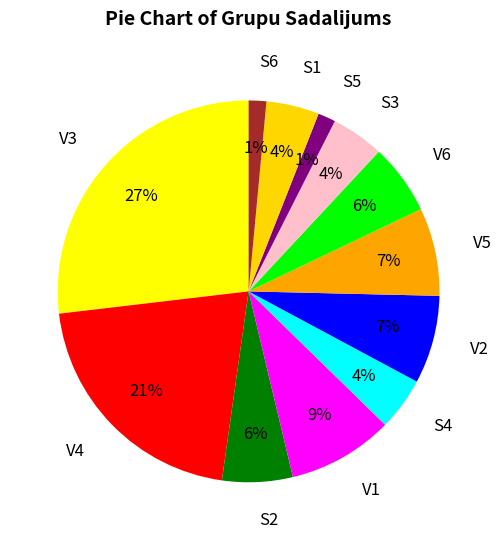

Between V6 and S5, which is larger?

V6